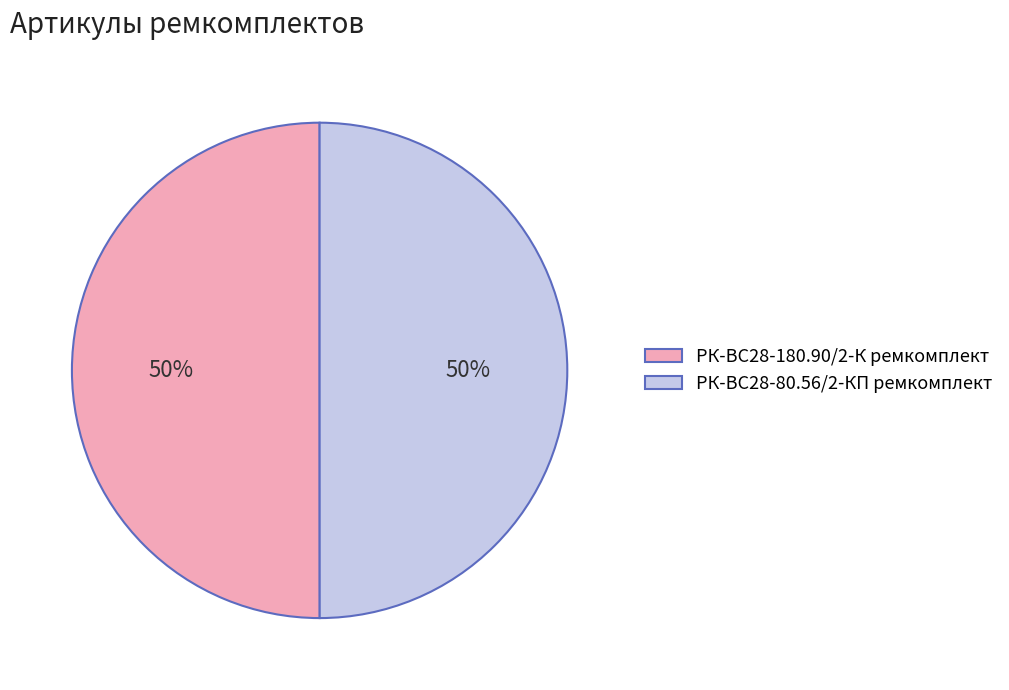

Combined, do РК-ВС28-80.56/2-КП ремкомплект and РК-ВС28-180.90/2-К ремкомплект account for over 50%?

Yes